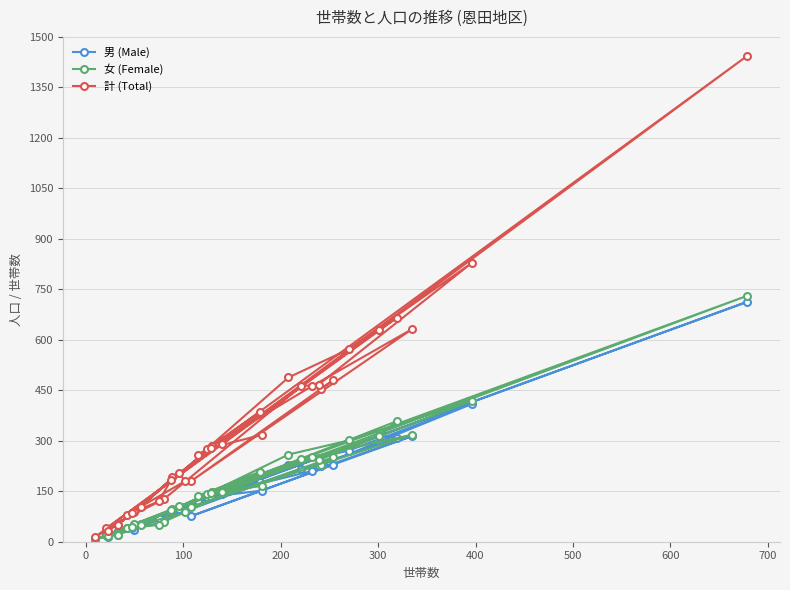

What is the maximum value for 男 (Male)?

713